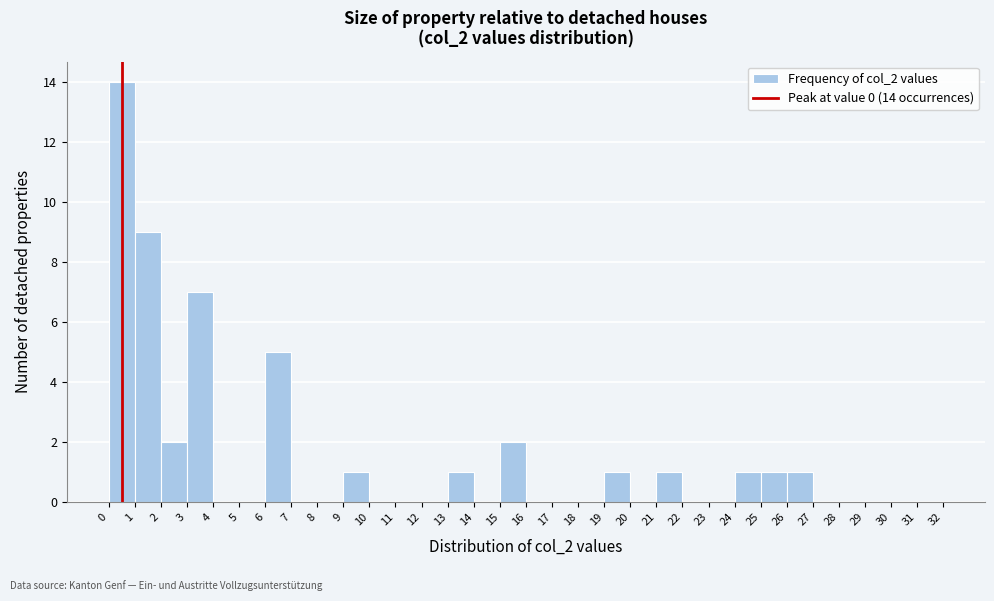

Which range on the x-axis has the tallest bar?

0 to 1